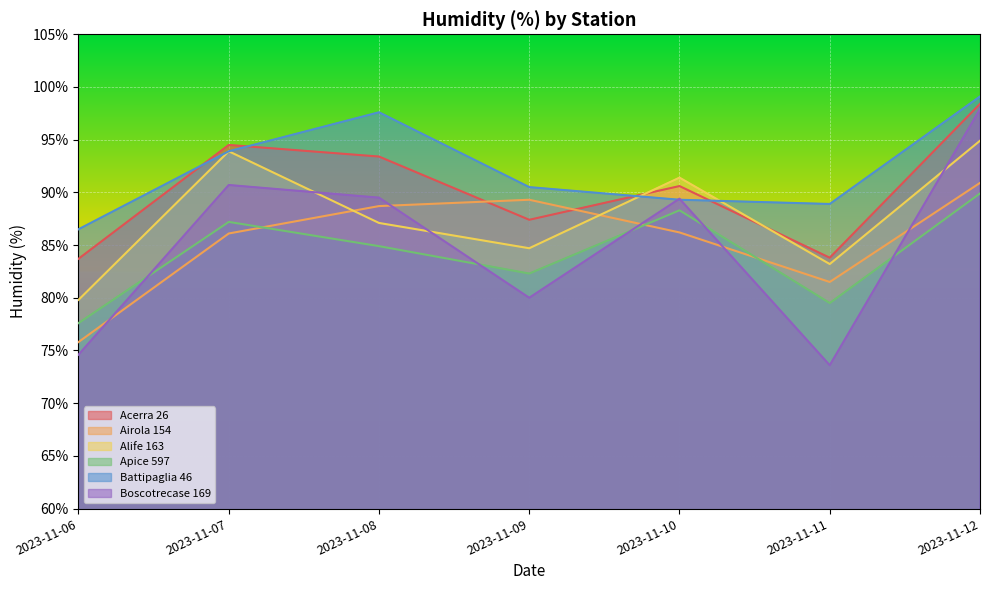

Rank the categories by Airola 154 value from highest to lowest.

2023-11-12, 2023-11-09, 2023-11-08, 2023-11-10, 2023-11-07, 2023-11-11, 2023-11-06